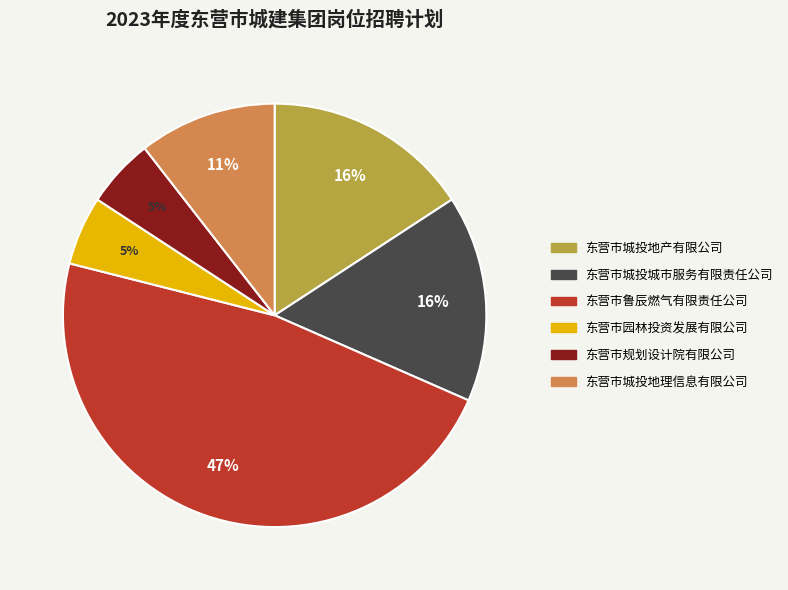

Between 东营市园林投资发展有限公司 and 东营市城投地产有限公司, which is larger?

东营市城投地产有限公司